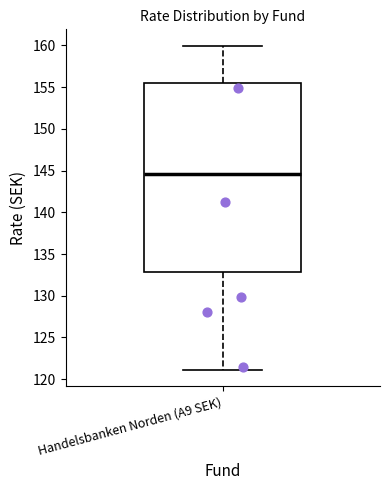

Read this box plot against the y-axis: the position of the median line, the range covered by the box, and the ends of both whiskers. The values are not printed on the chart, so give them approximately, as read against the axis.

median 144.5, box 133.0 to 155.5, whiskers 121.0 to 160.0